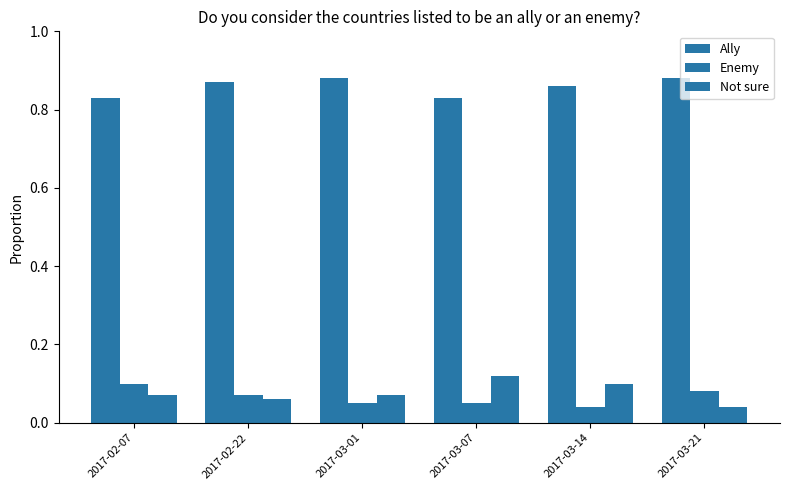

Which series has the widest spread of values?

Not sure